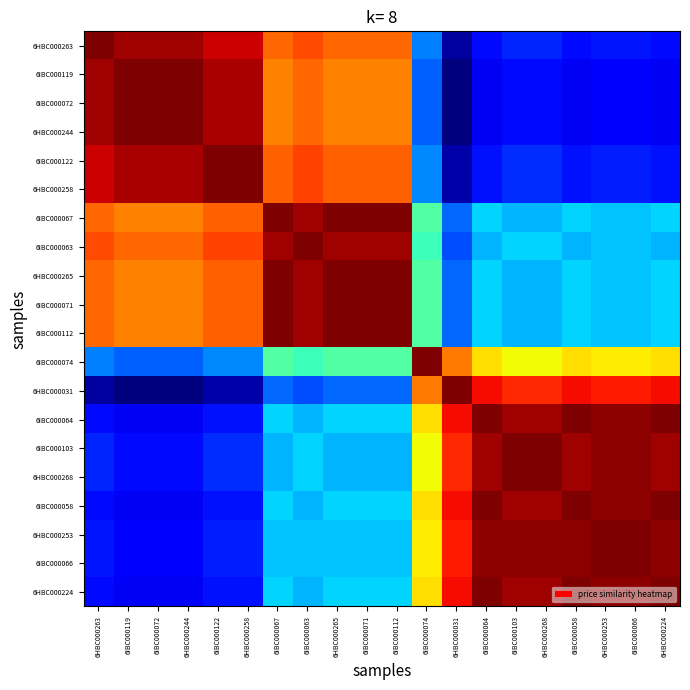

How many series are shown in this chart?

20